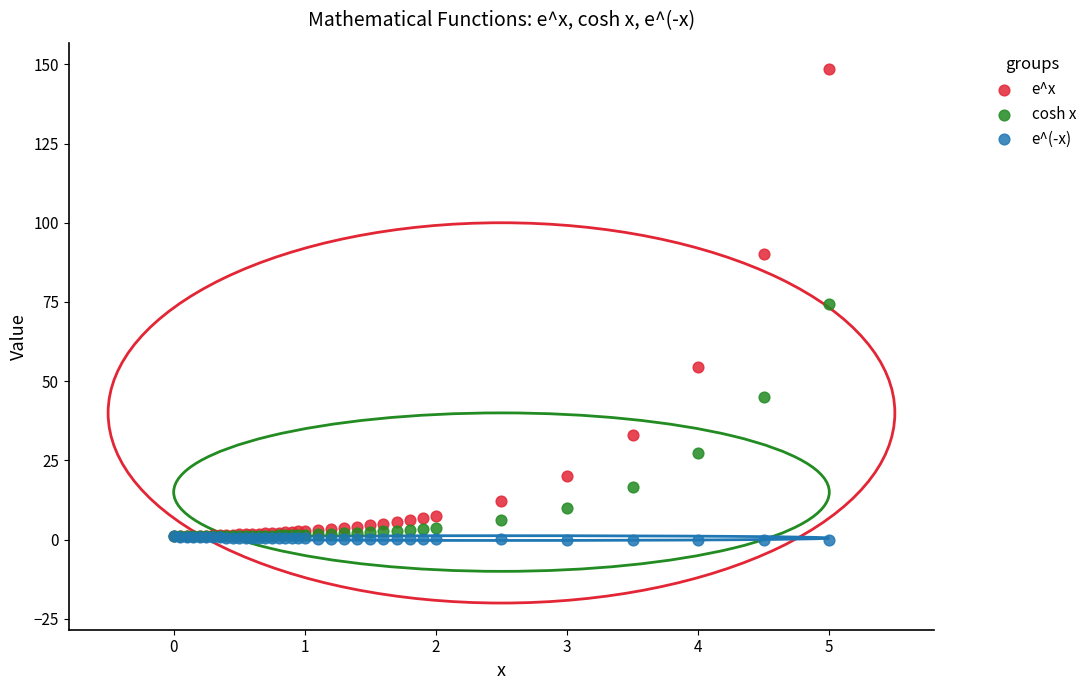

In the cosh x series, what Y value is closest to 37?

45.0